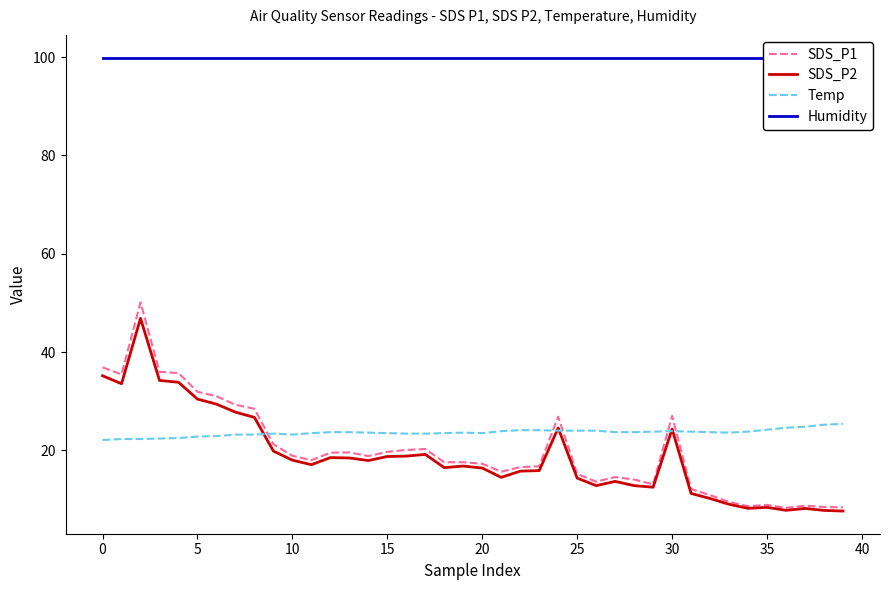

Count the number of categories in the chart.

40